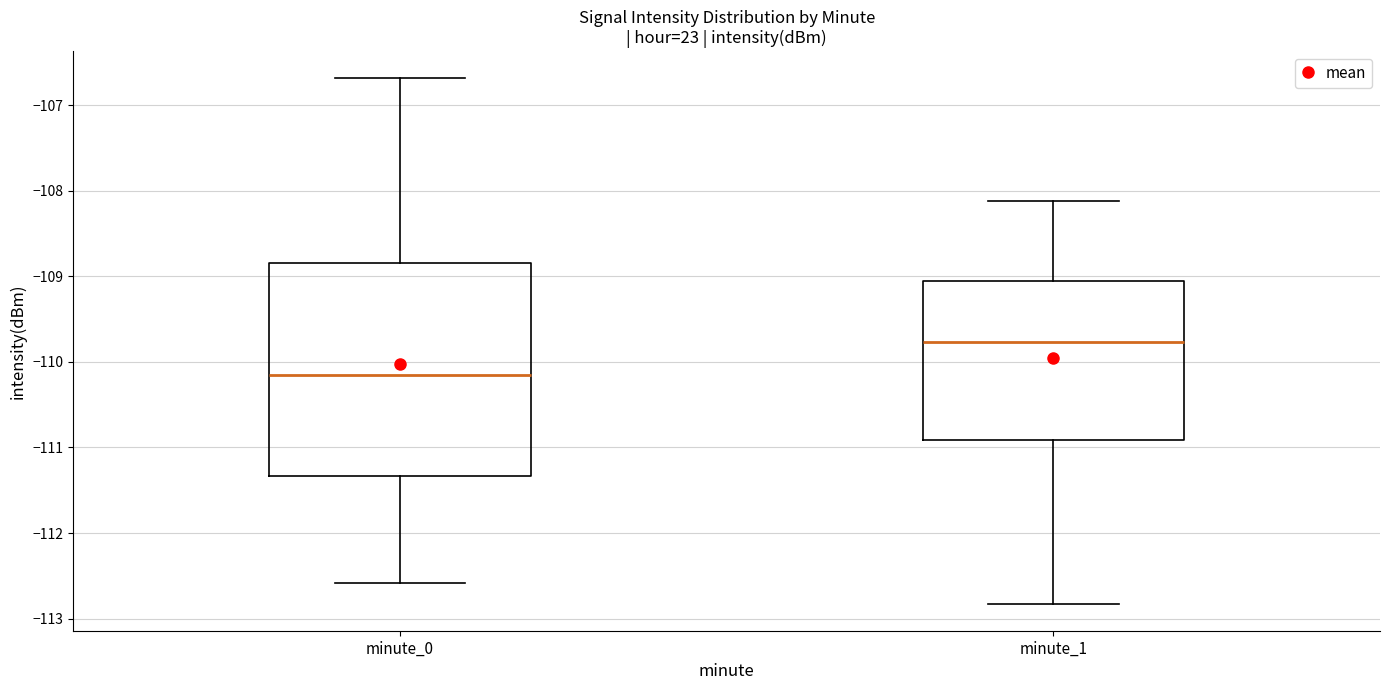

Reading left to right, transcribe this box plot: for each box, give where its median line is, the range the box spans, and where its two whiskers end, as read against the y-axis. The values are not printed on the chart, so give them approximately, as read against the axis.

minute_0: median -110.1, box -111.3 to -108.8, whiskers -112.6 to -106.7
minute_1: median -109.8, box -110.9 to -109.1, whiskers -112.8 to -108.1